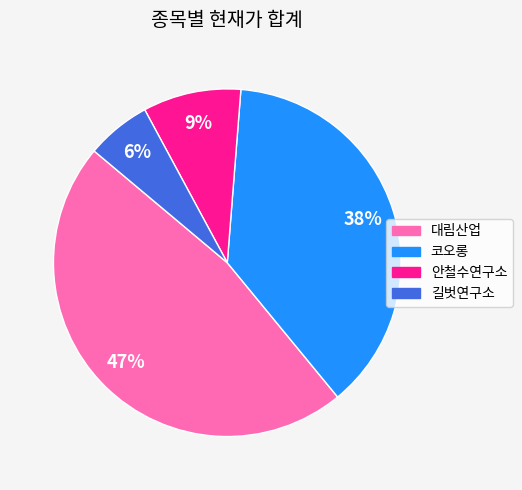

Is there any slice that represents more than half of the pie?

No